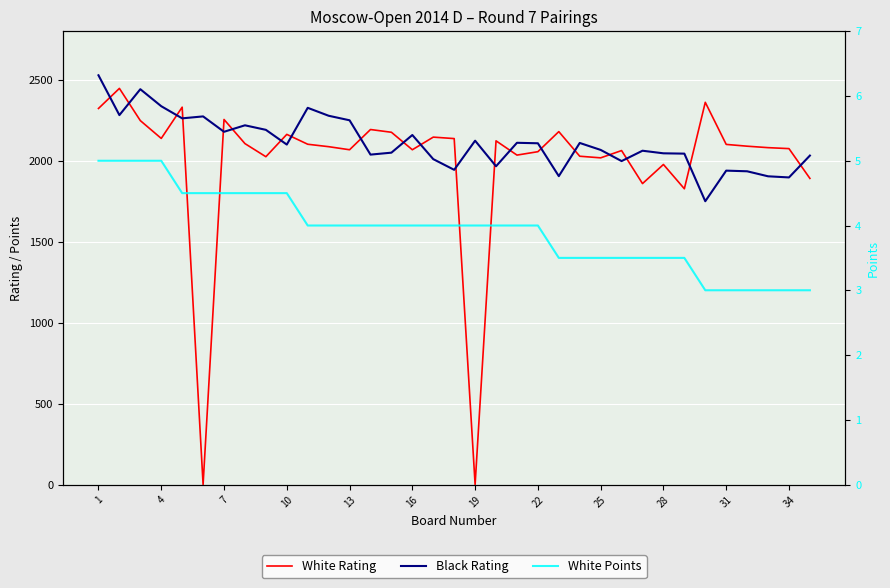

What is the total value across all series at 25?

4220.5